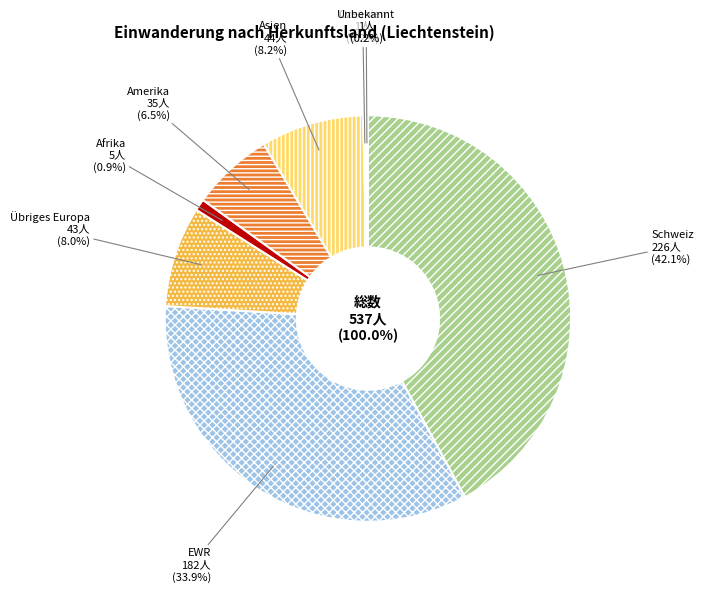

Is there a majority slice in this chart?

No